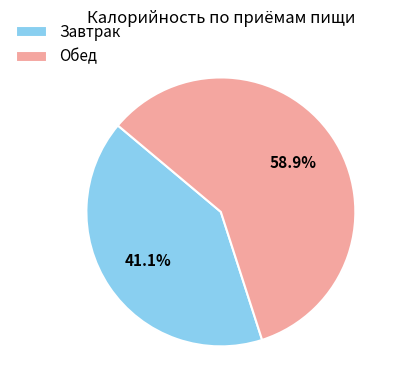

What percentage is NOT represented by Обед?

41.1%